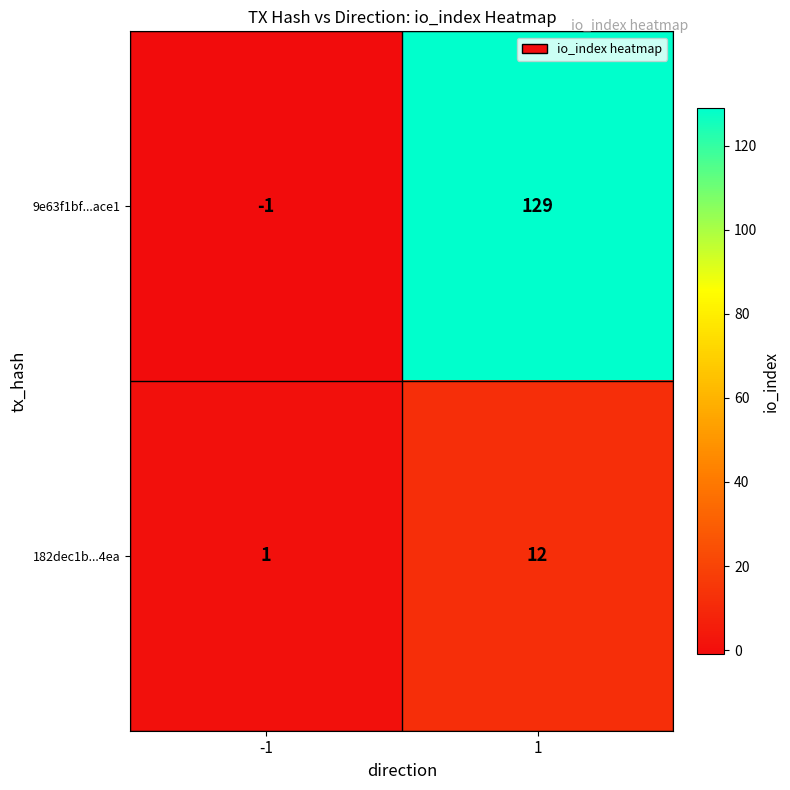

Reading left to right, transcribe all the data shown in this chart.

9e63f1bf...ace1: -1	129
182dec1b...4ea: 1	12